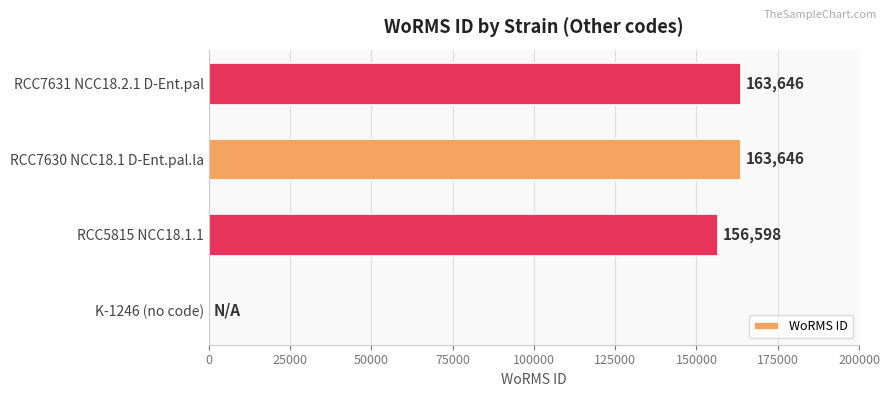

Is it true that the value at RCC5815 NCC18.1.1 is 88386?

False